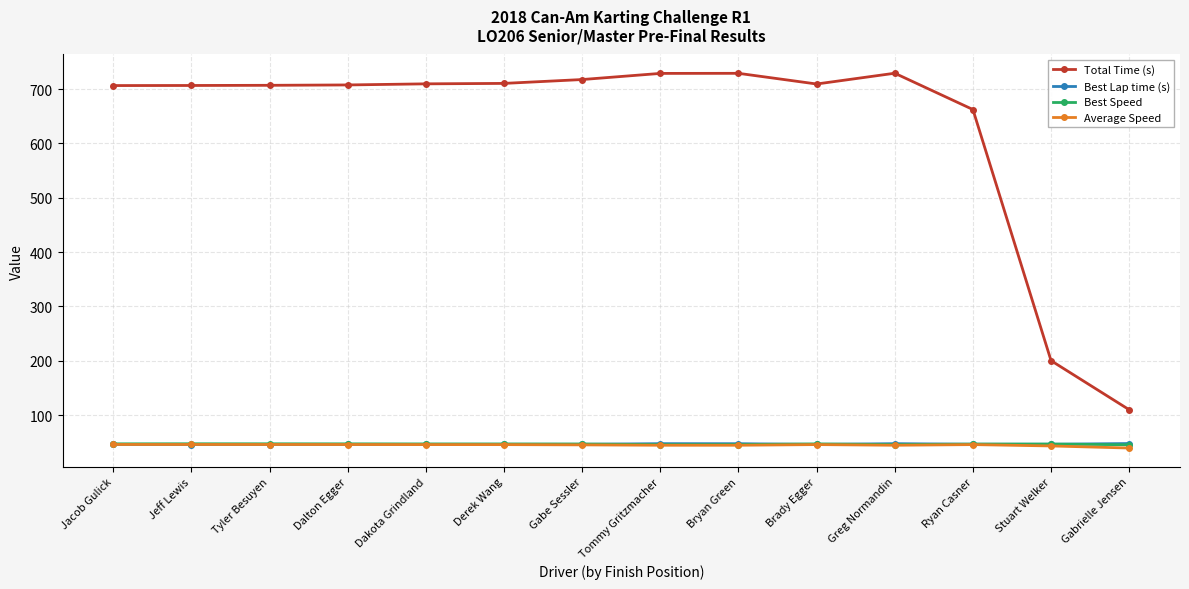

Is it true that Total Time (s) equals 706.5 at Jeff Lewis?

True